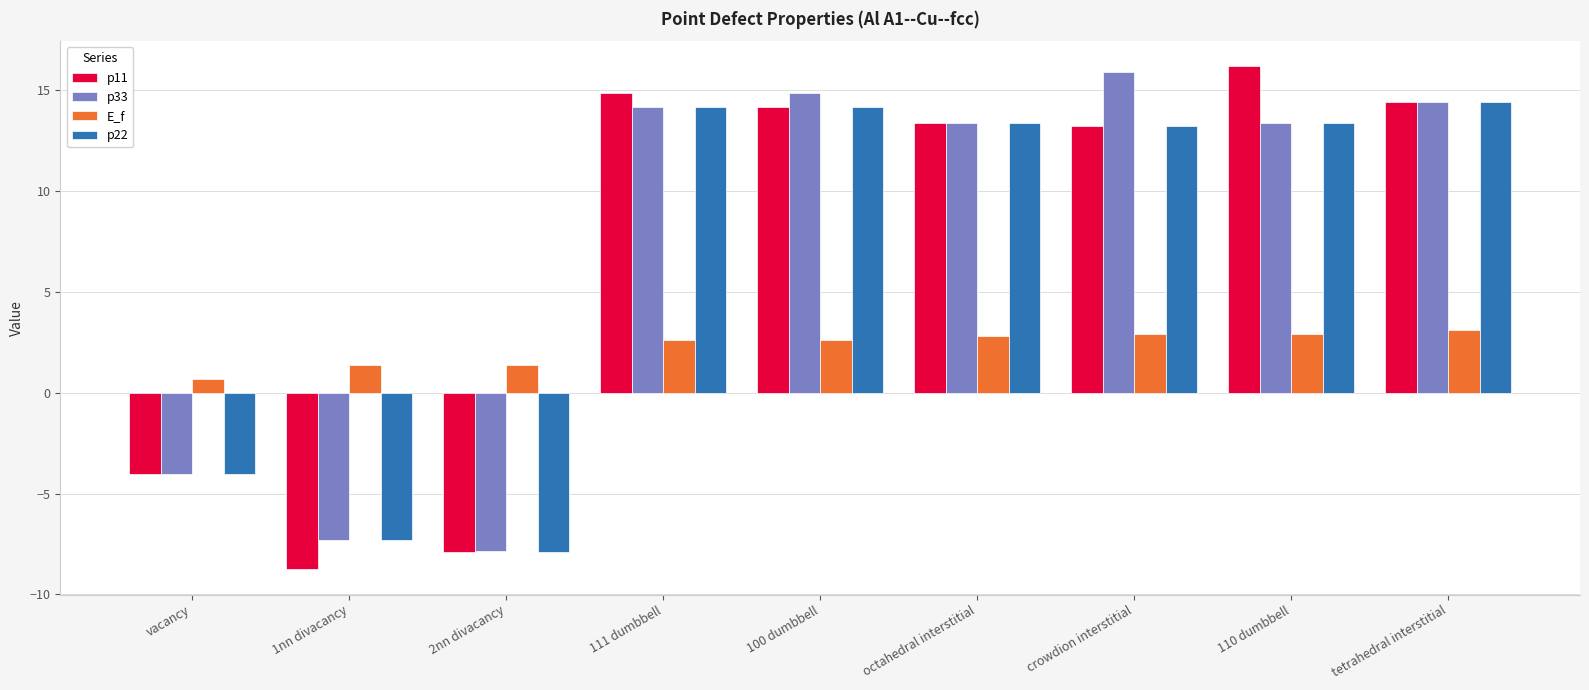

What is the label of the 1st bar from the right?

tetrahedral interstitial